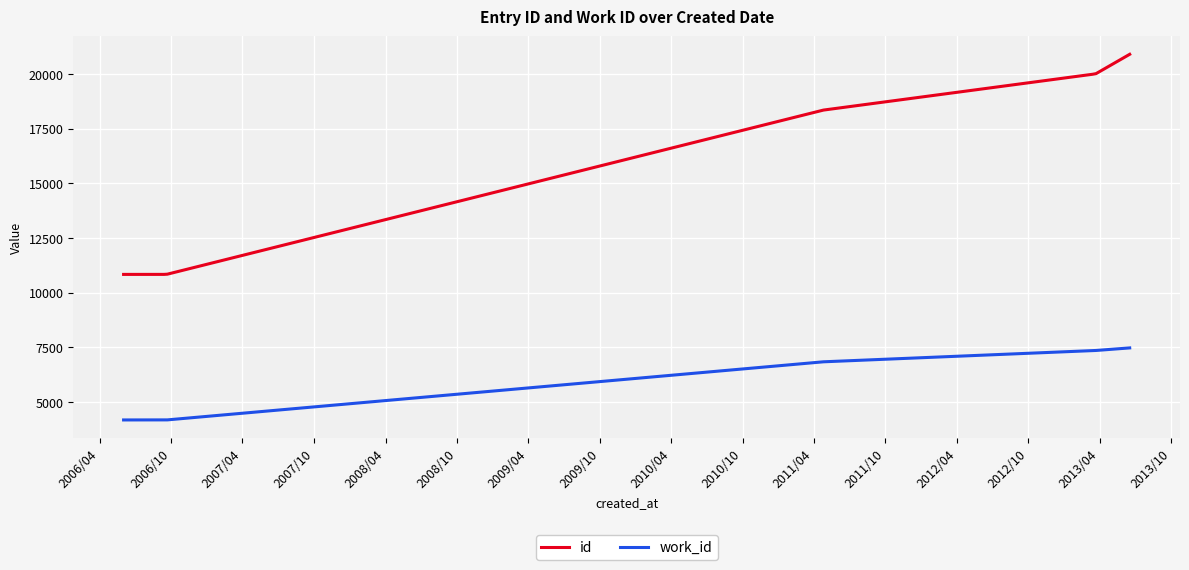

True or false: id and work_id cross at least once.

False